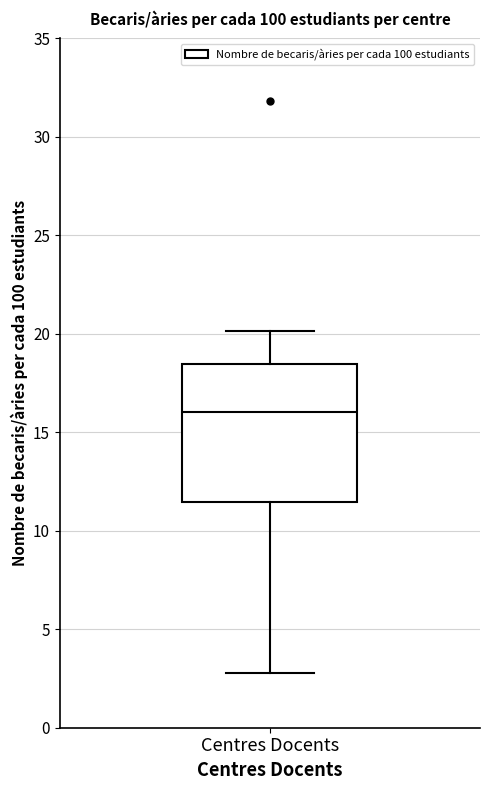

Read this box plot against the y-axis: the position of the median line, the range covered by the box, and the ends of both whiskers. The values are not printed on the chart, so give them approximately, as read against the axis.

median 16.0, box 11.5 to 18.5, whiskers 3.0 to 20.0